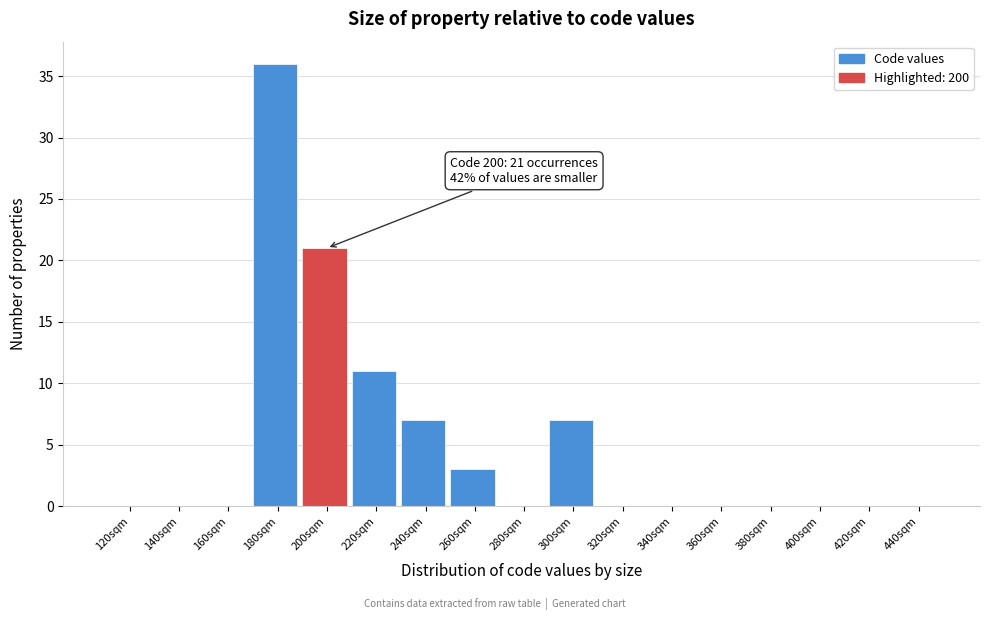

Reading left to right, extract all data points from this chart.

120sqm=0	140sqm=0	160sqm=0	180sqm=36	200sqm=21	220sqm=11	240sqm=7	260sqm=3	280sqm=0	300sqm=7	320sqm=0	340sqm=0	360sqm=0	380sqm=0	400sqm=0	420sqm=0	440sqm=0